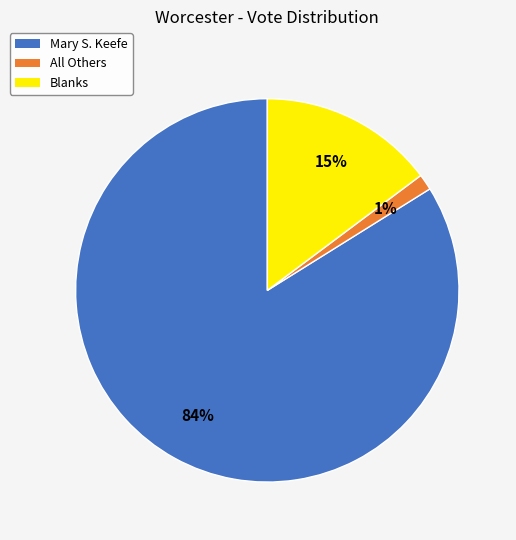

Rank the categories by value from highest to lowest.

Mary S. Keefe, Blanks, All Others